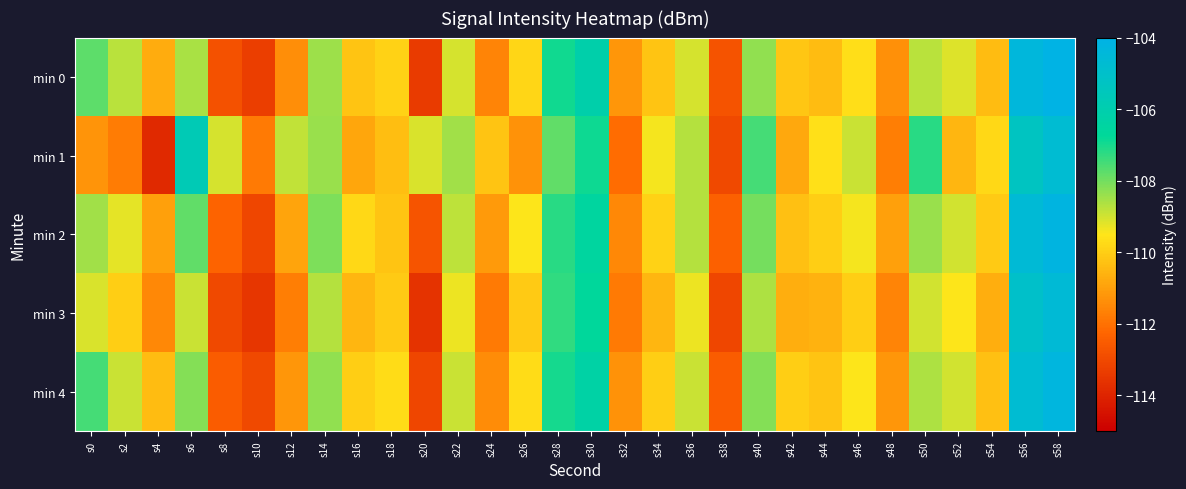

What is the smallest value displayed?

-113.9